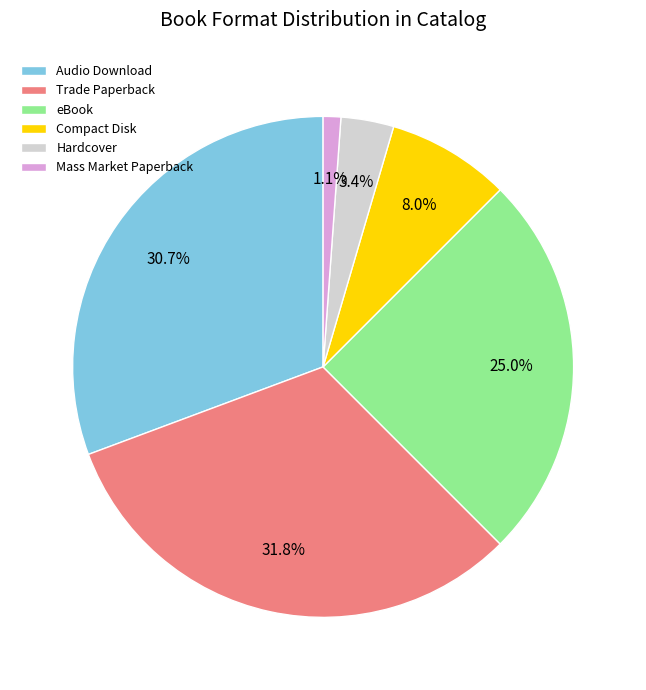

Between Mass Market Paperback and Audio Download, which is larger?

Audio Download